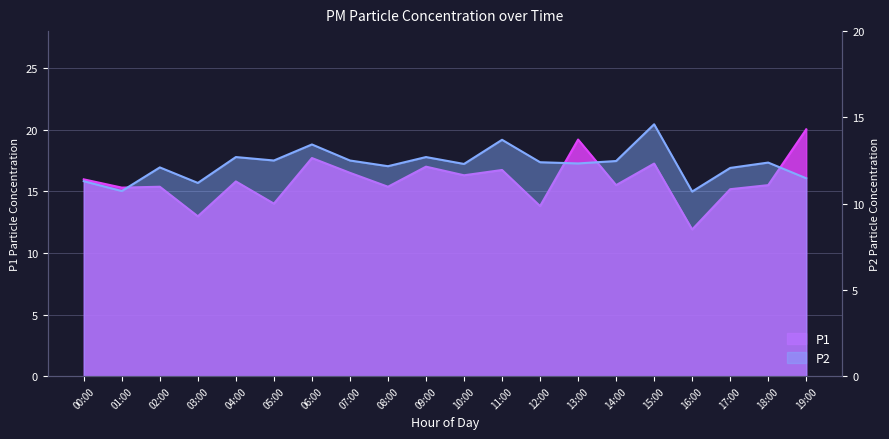

Where is the first local maximum for P1?

02:00